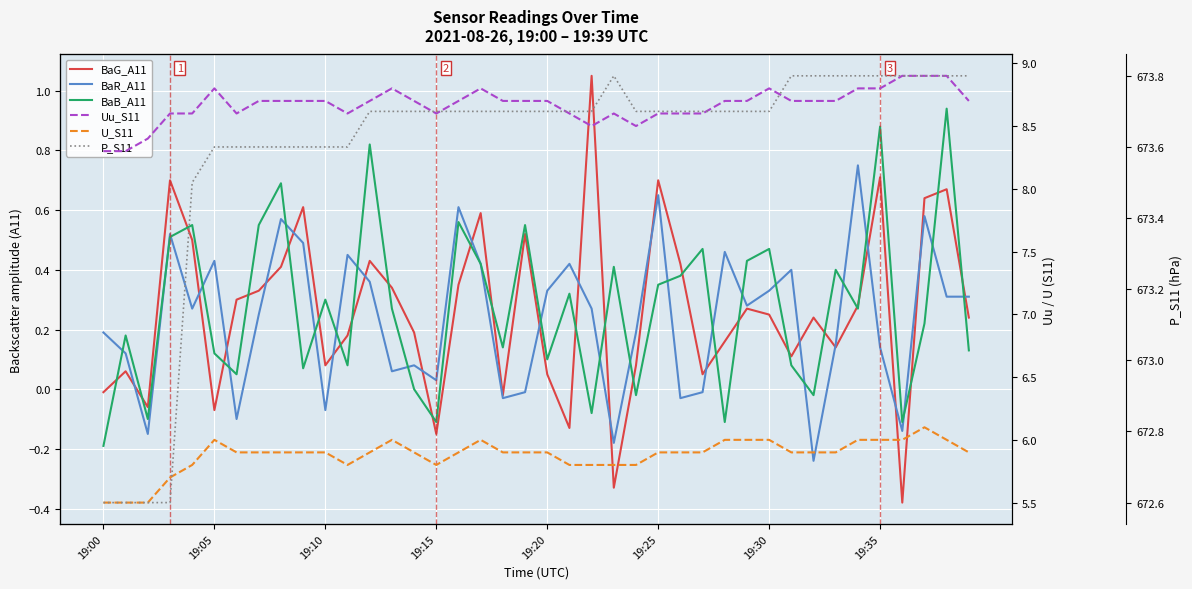

True or false: U_S11 has a value of 2.6 at 19:10.

False